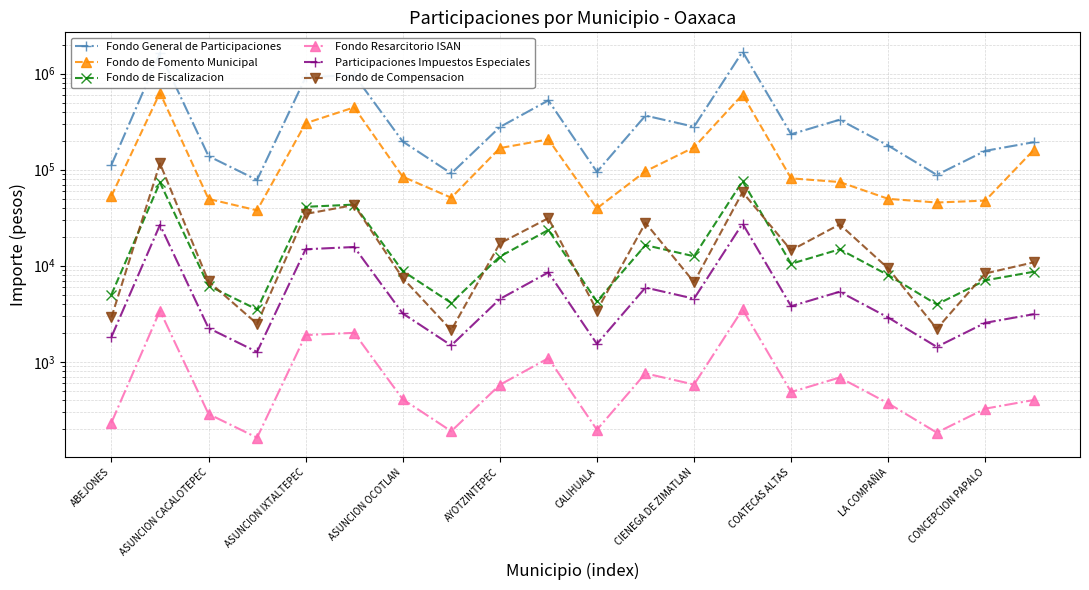

At which label does Participaciones Impuestos Especiales reach its peak?

13